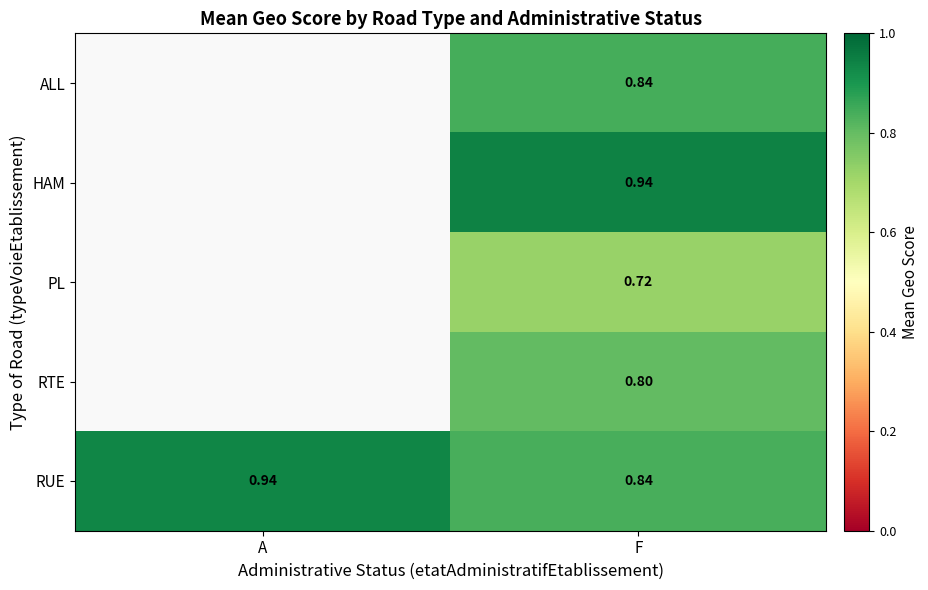

Which category has the lowest value in the RUE series?

F